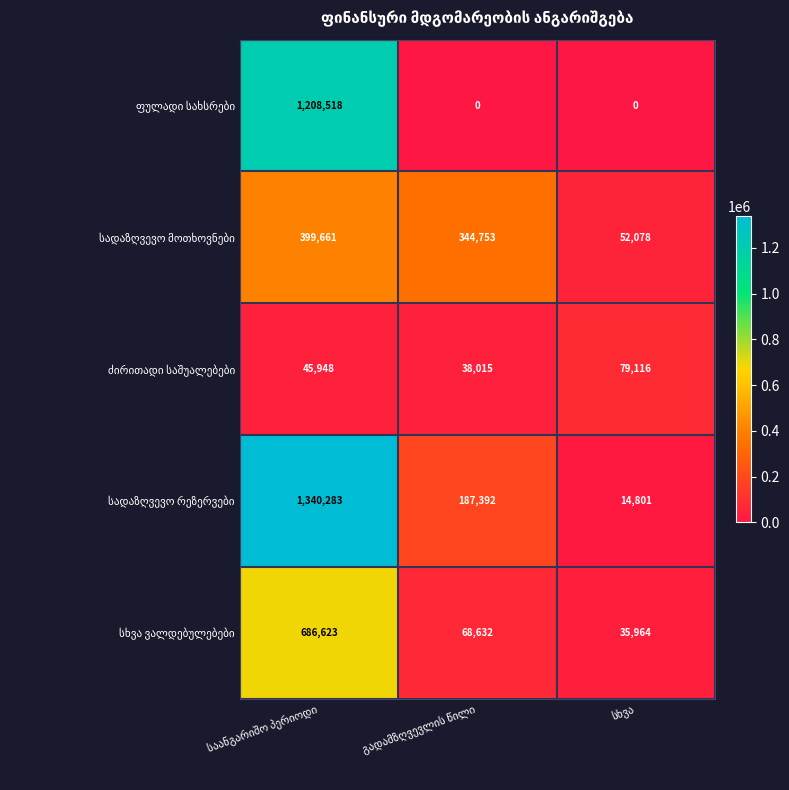

Which series has the widest spread of values?

სადაზღვევო რეზერვები